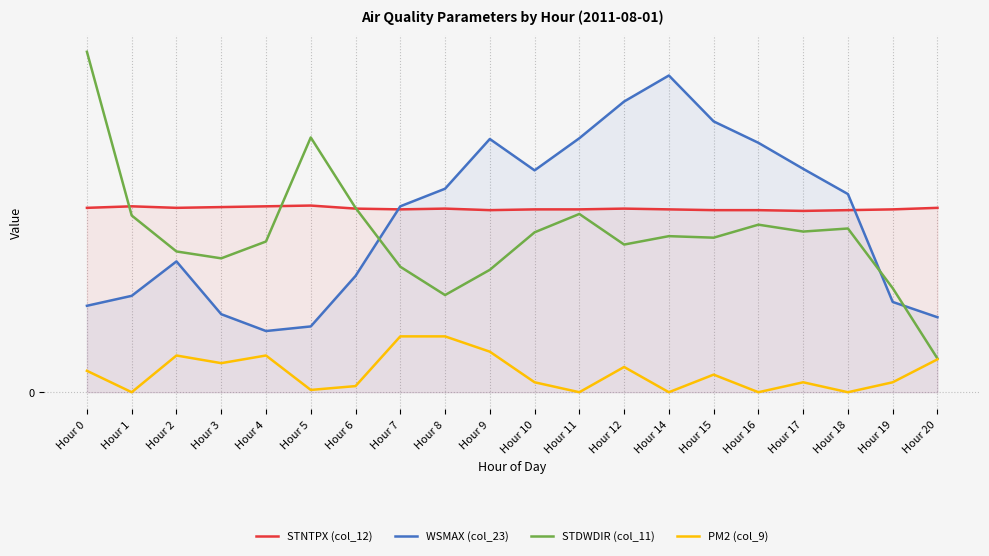

At which label does WSMAX (col_23) first exceed 25?

Hour 8